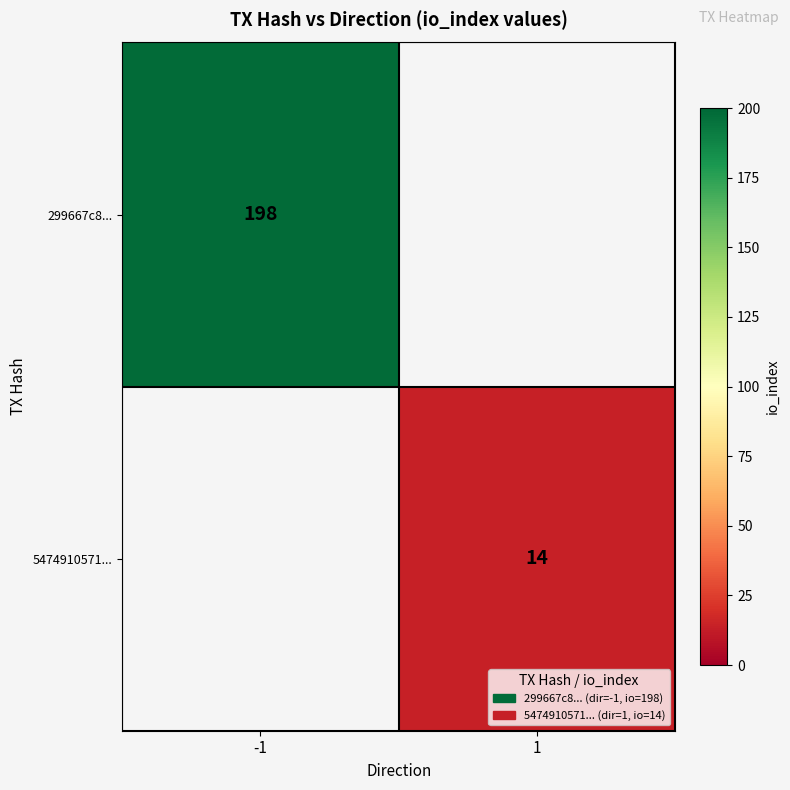

What is the smallest value displayed?

14.0